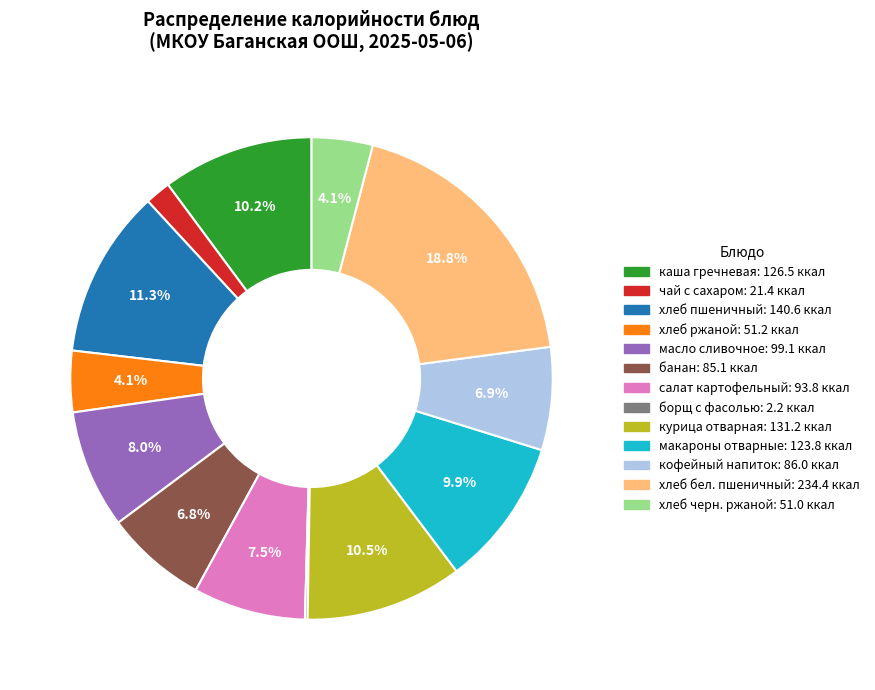

Combined, do банан and хлеб ржаной account for over 50%?

No